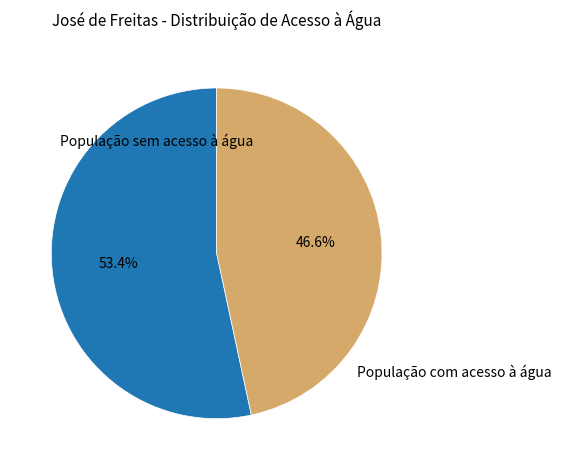

How many segments does this pie chart have?

2